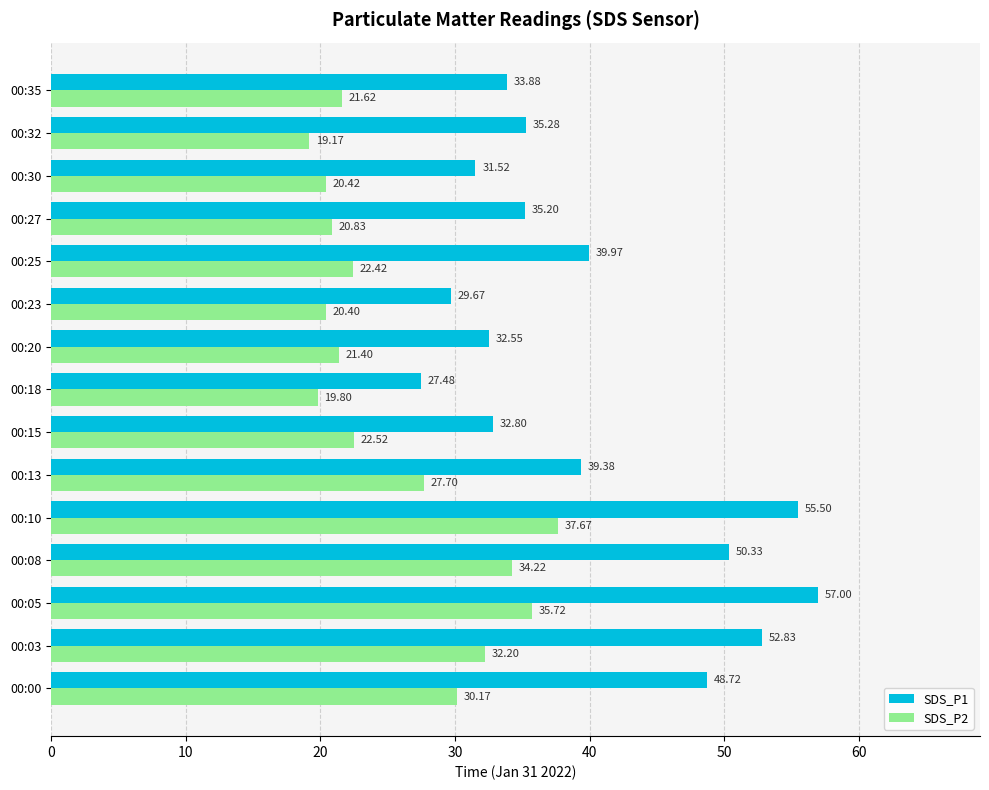

At which category is the sum across all series the highest?

00:10